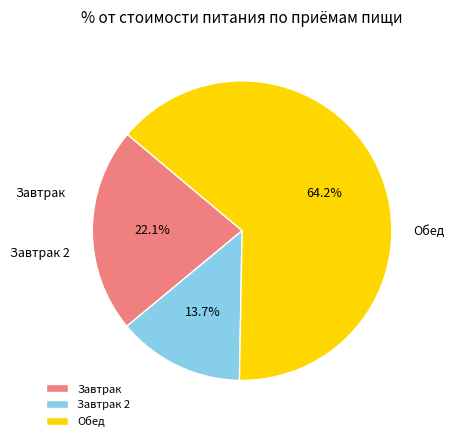

Rank the categories by value from highest to lowest.

Обед, Завтрак, Завтрак 2